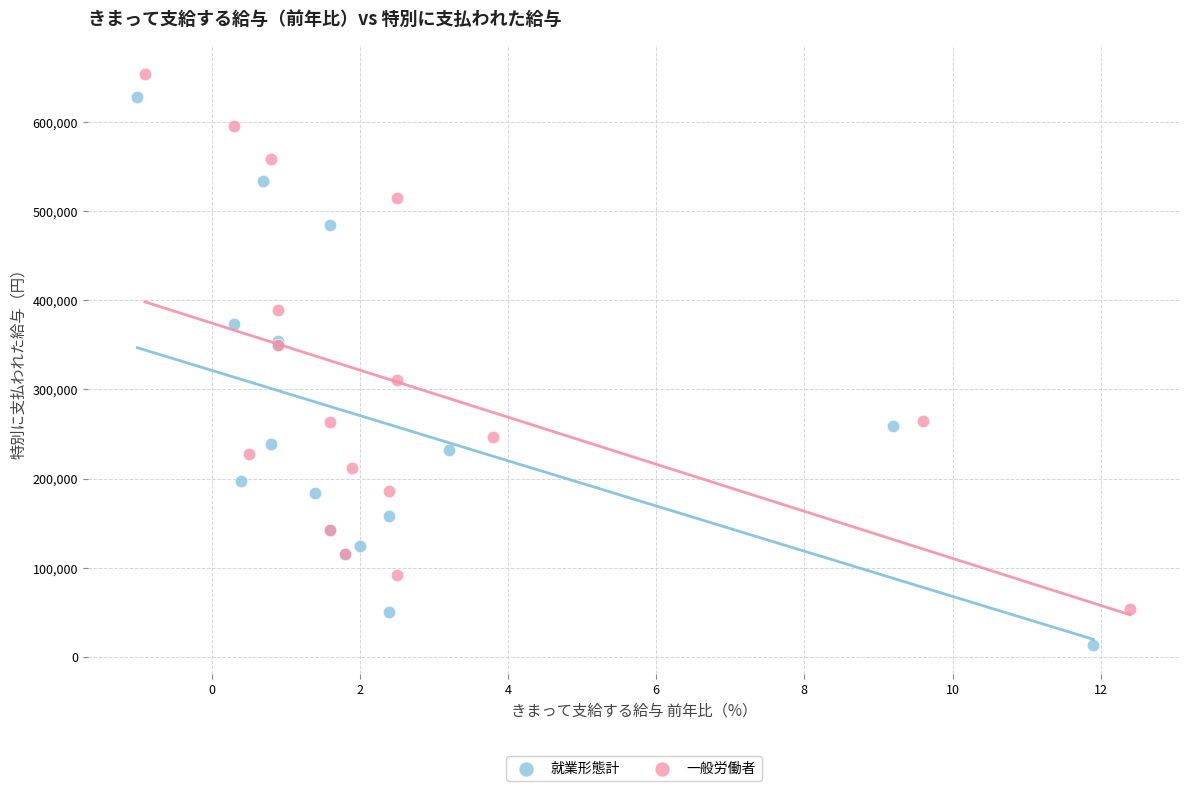

Which series has the largest Y range (max minus min)?

就業形態計